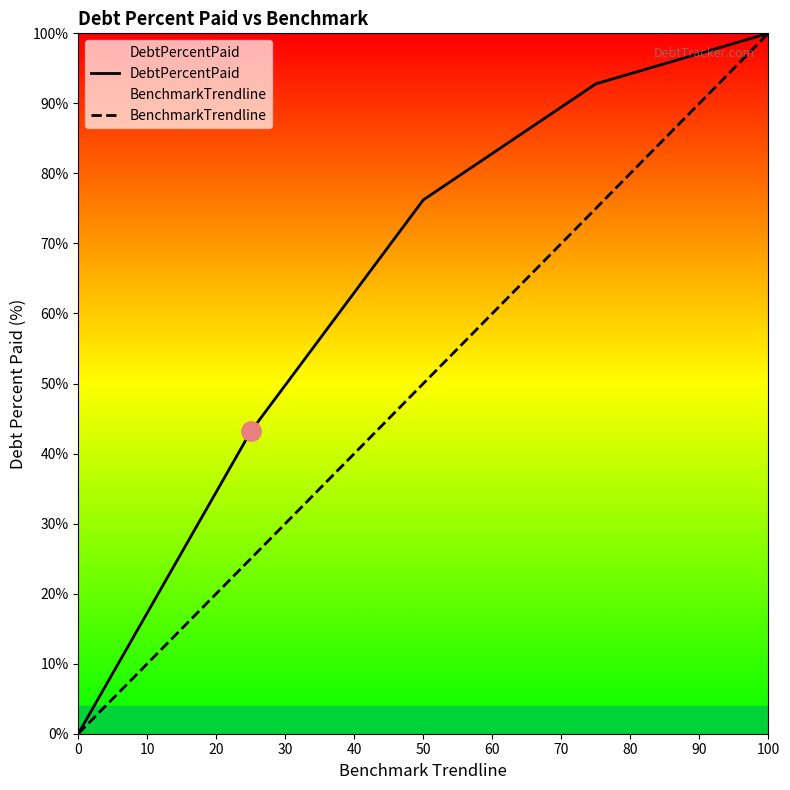

The BenchmarkTrendline series shows 50.0 at 50. True or false?

True